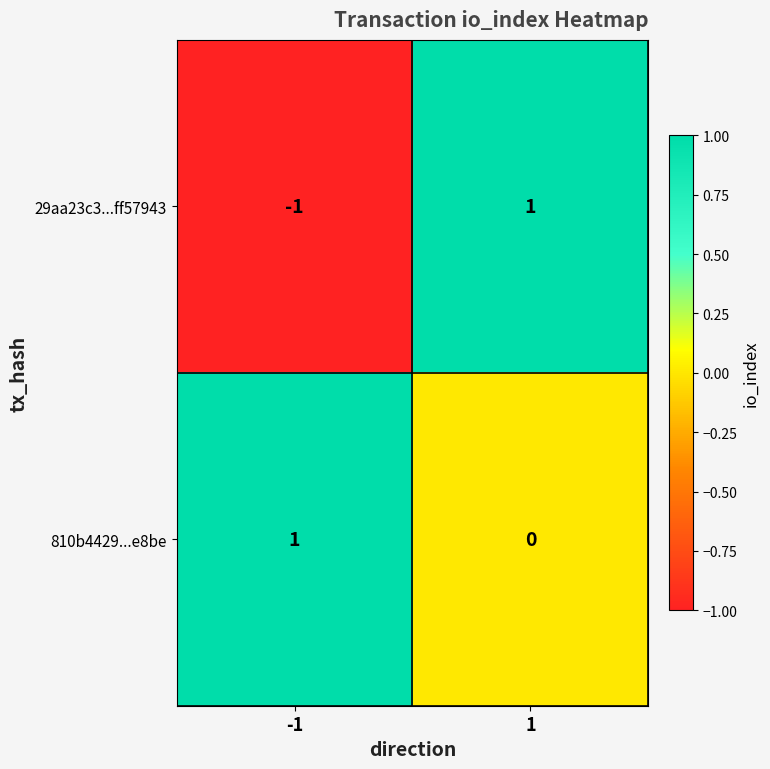

At 1, list the series in order from largest to smallest.

29aa23c3...ff57943, 810b4429...e8be